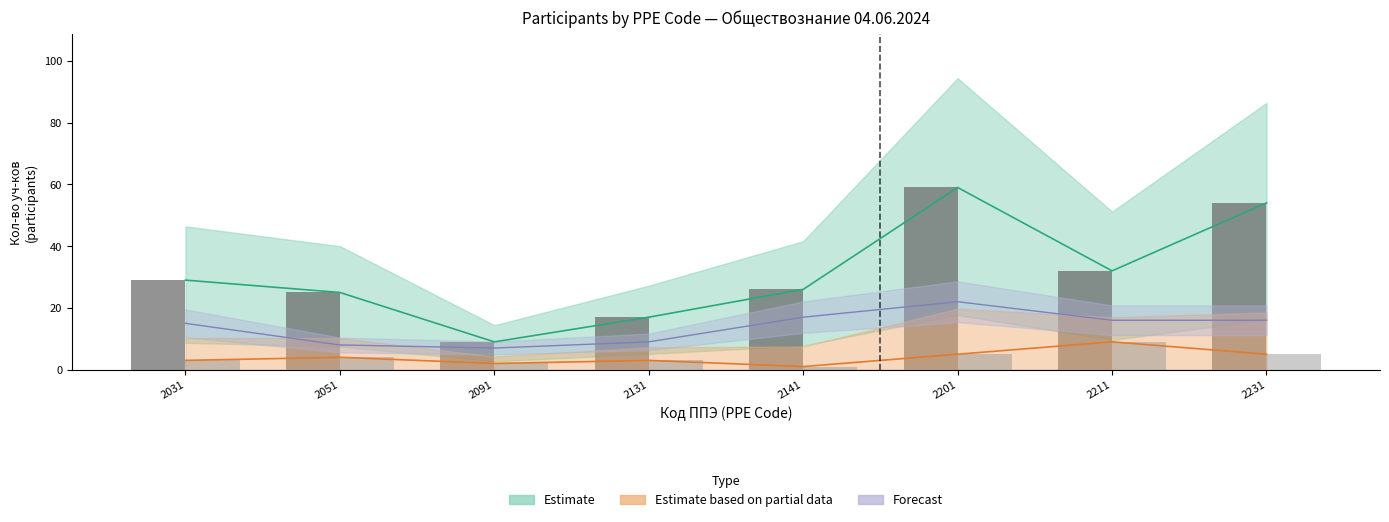

At which label does Forecast reach its peak?

2201